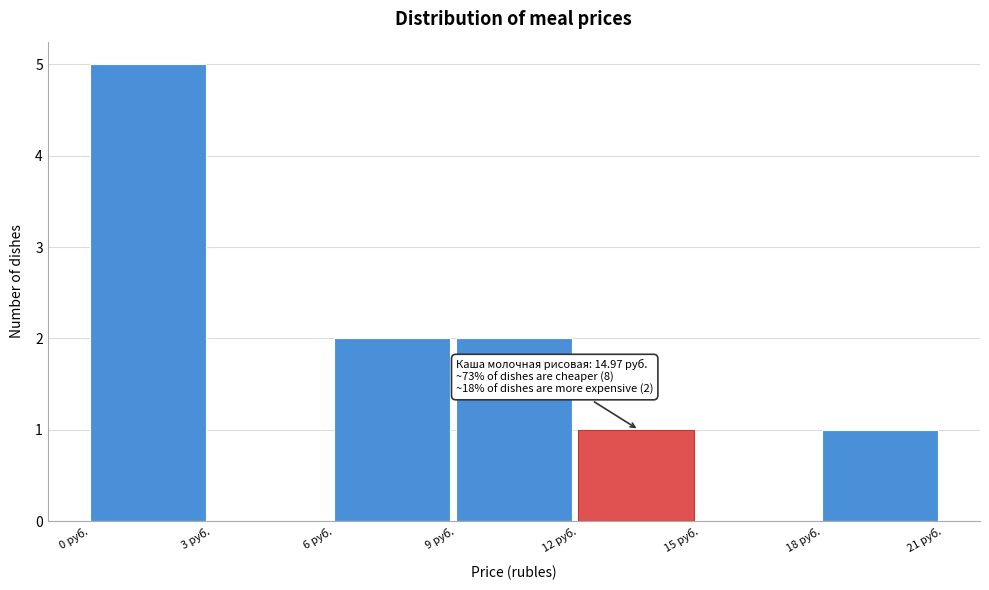

Over which range of the x-axis is the bar tallest?

0 to 3